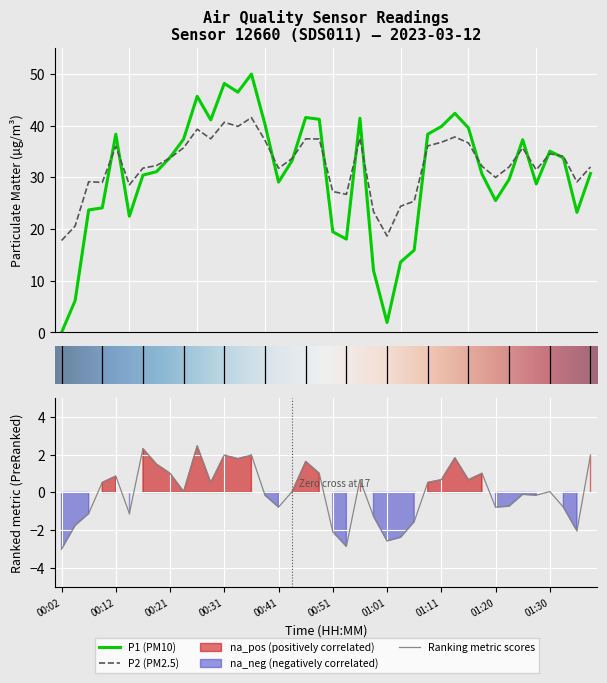

Where is the first local minimum for P1?

00:14